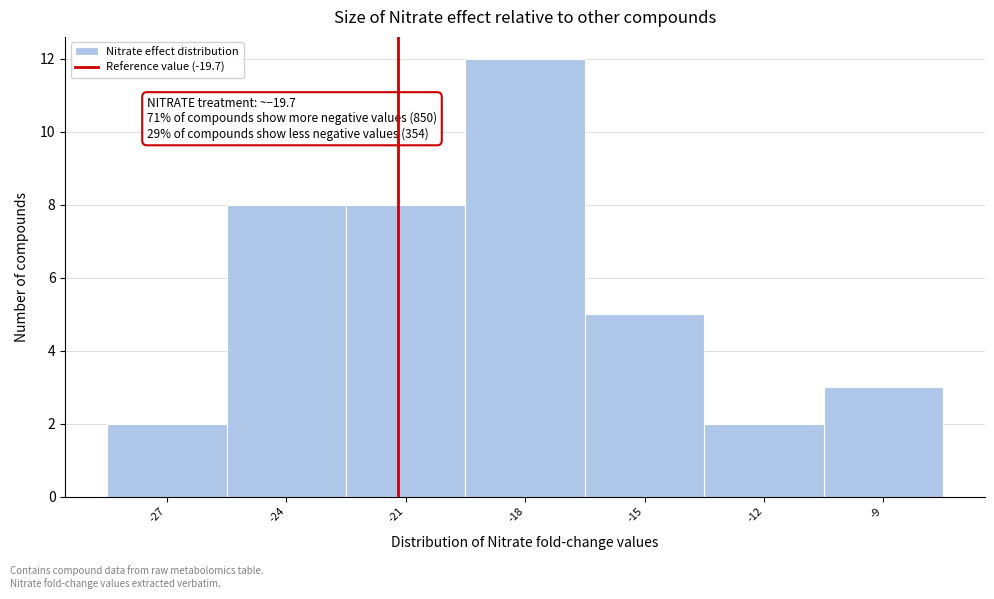

Reading left to right, list all the values displayed in this chart.

-27=2	-24=8	-21=8	-18=12	-15=5	-12=2	-9=3